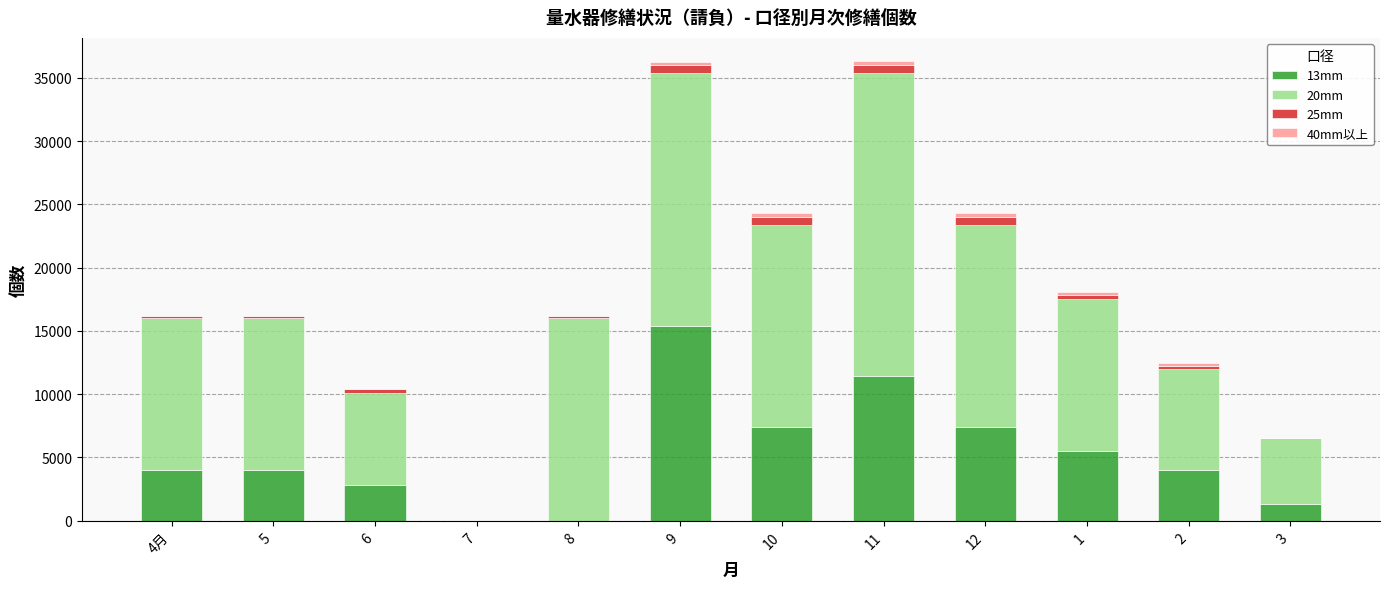

At which category is the sum across all series the highest?

11